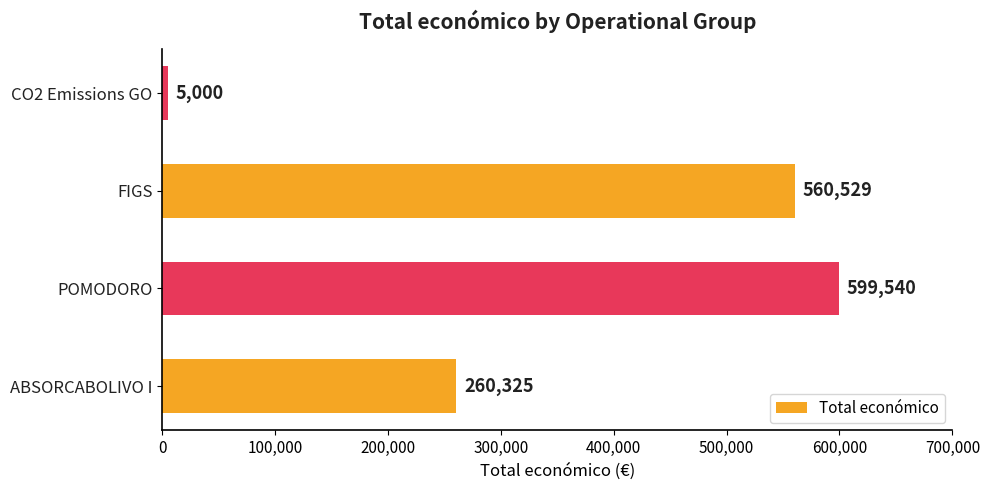

What is the sum of all values?

1425394